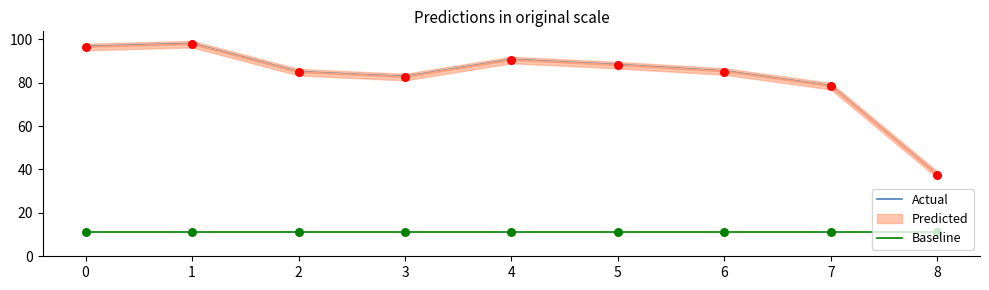

Which series has the largest total across all categories?

Actual